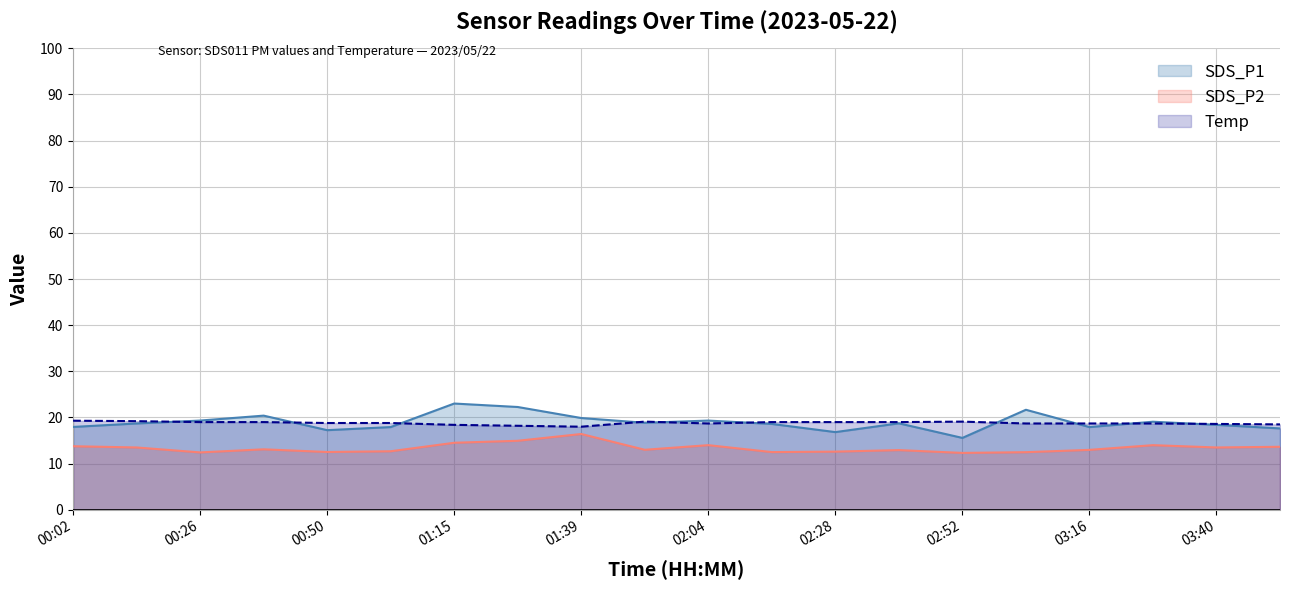

Where is the first local minimum for Temp?

01:39